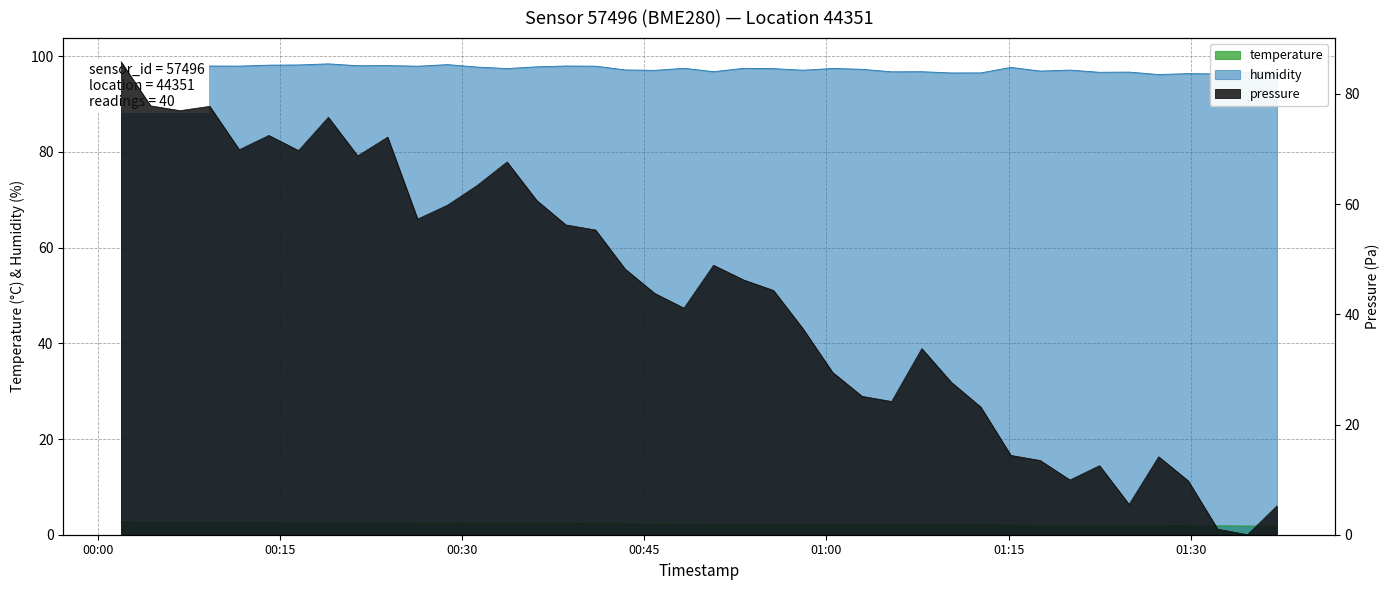

Rank the series by their maximum value, from highest to lowest.

humidity, pressure, temperature